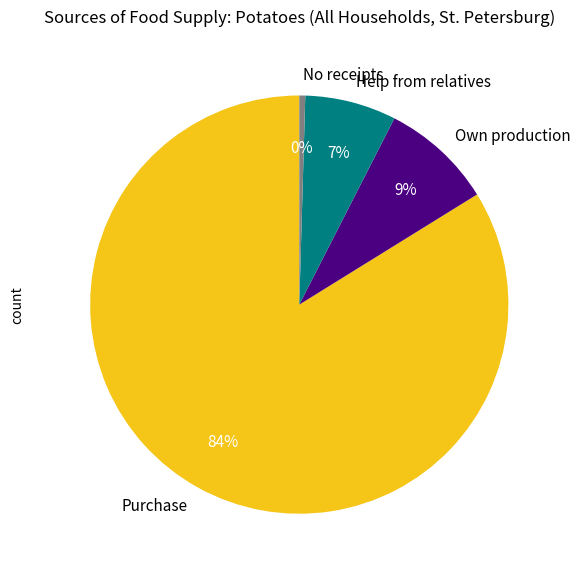

To the nearest percent, what is the average slice percentage?

25%